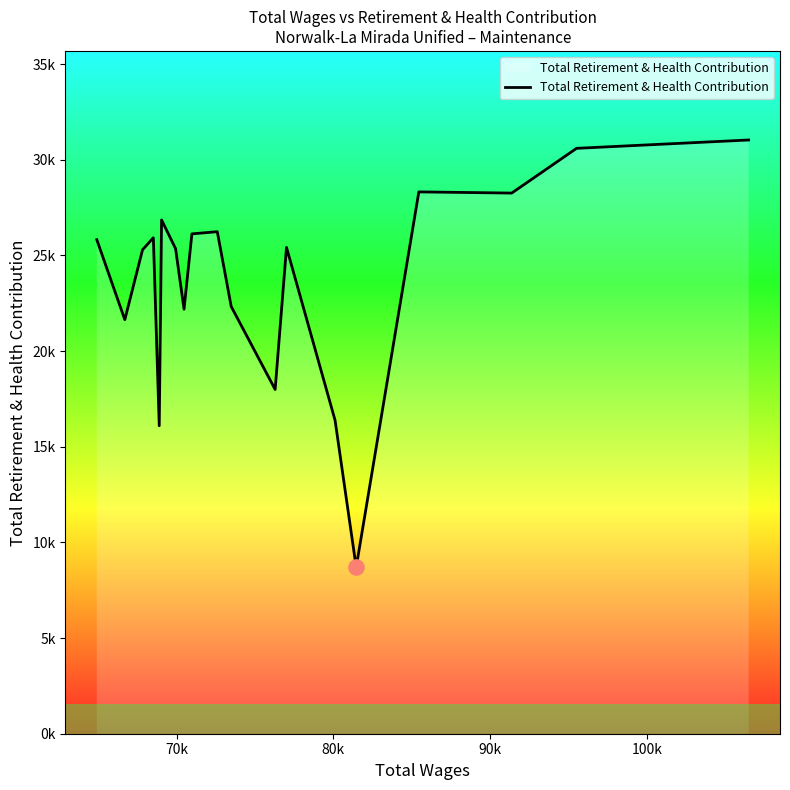

Does the chart have visible grid lines?

No